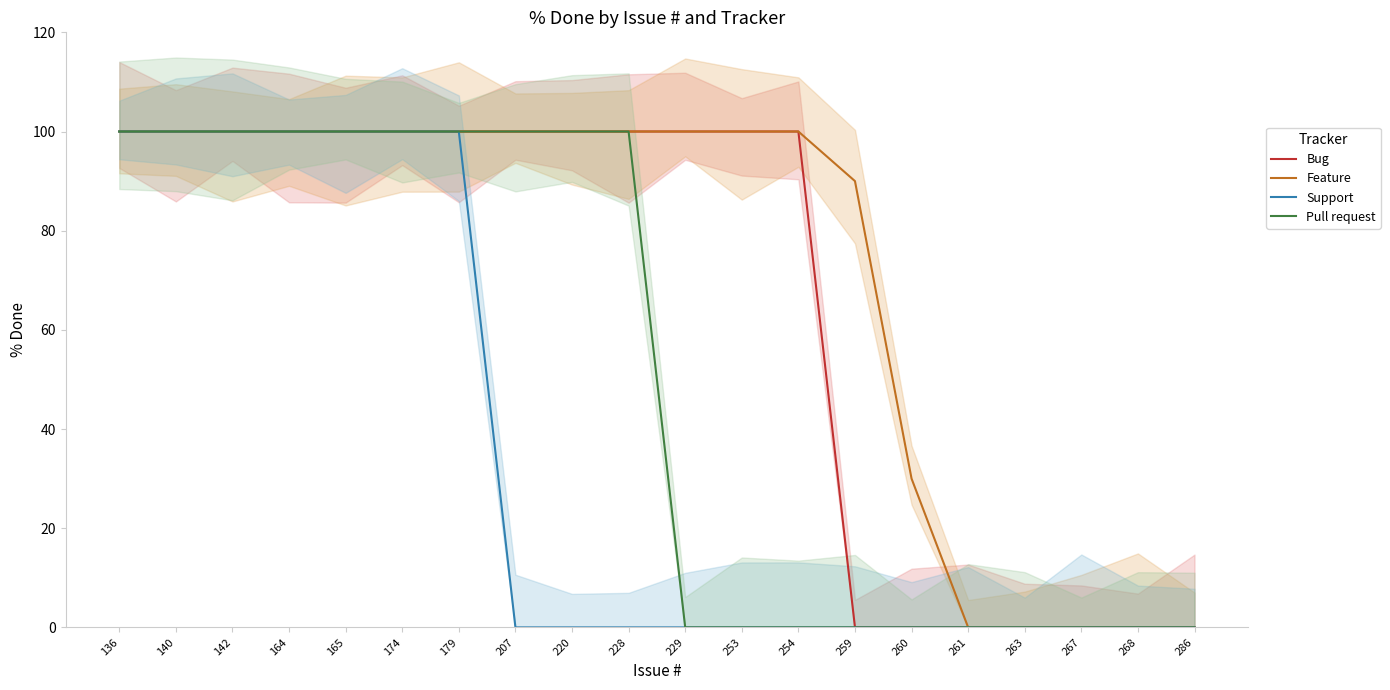

What is the sum of all Pull request values?

1000